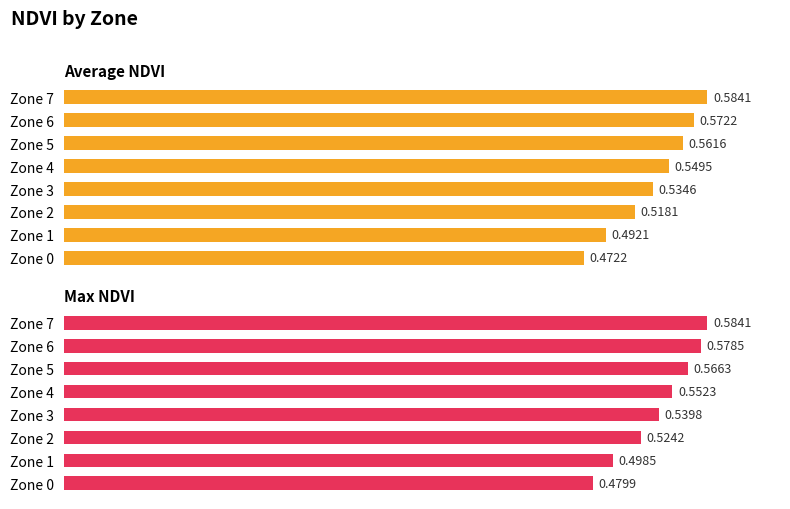

True or false: Average NDVI has a value of 0.8 at Zone 6.

False